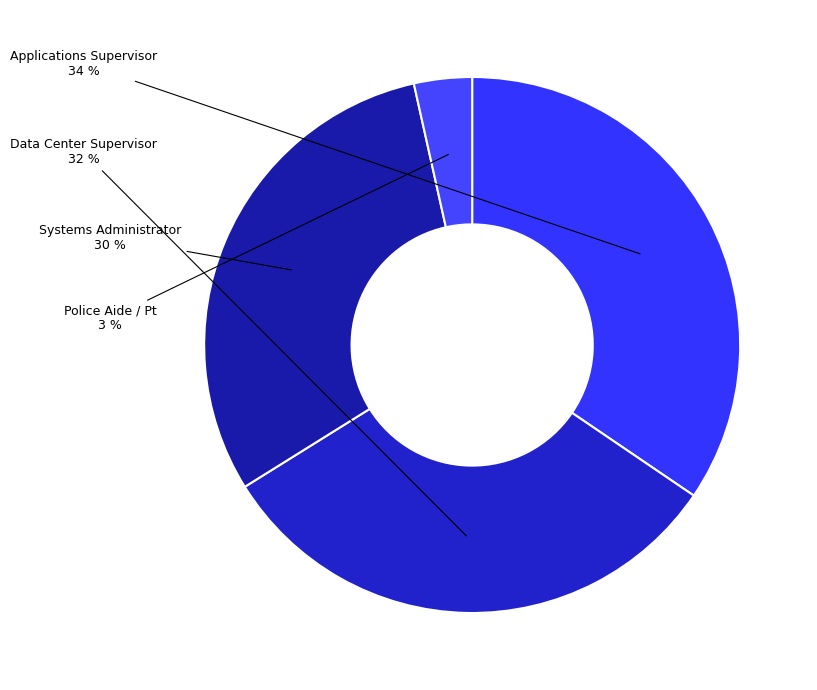

The Data Center Supervisor slice represents 32% of the pie. True or false?

True